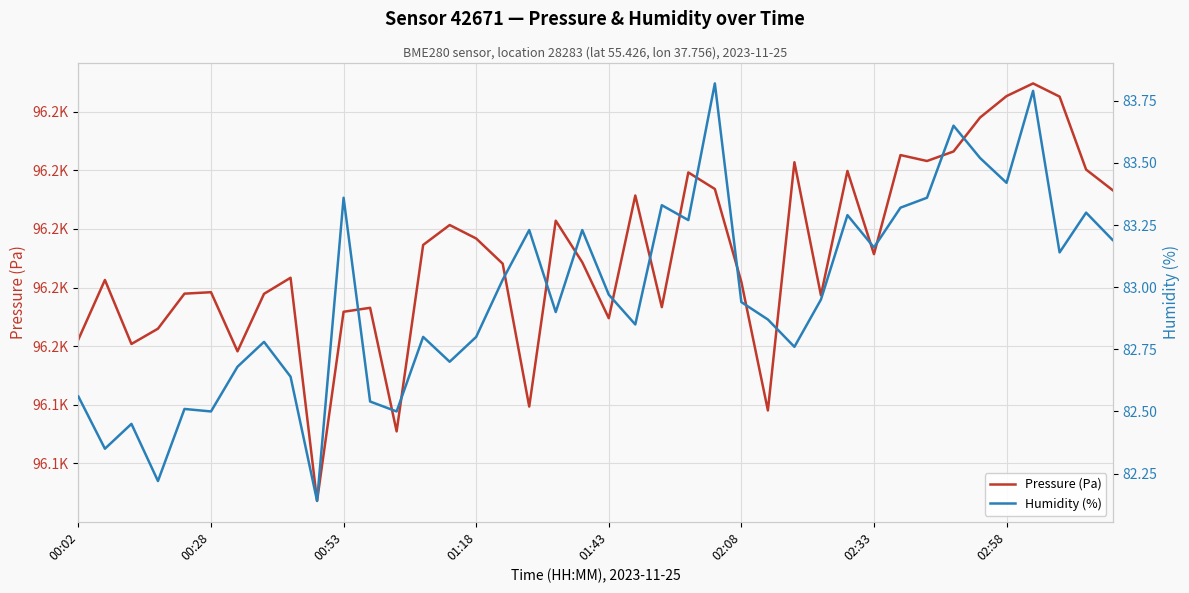

Which series has the largest total across all categories?

Pressure (Pa)